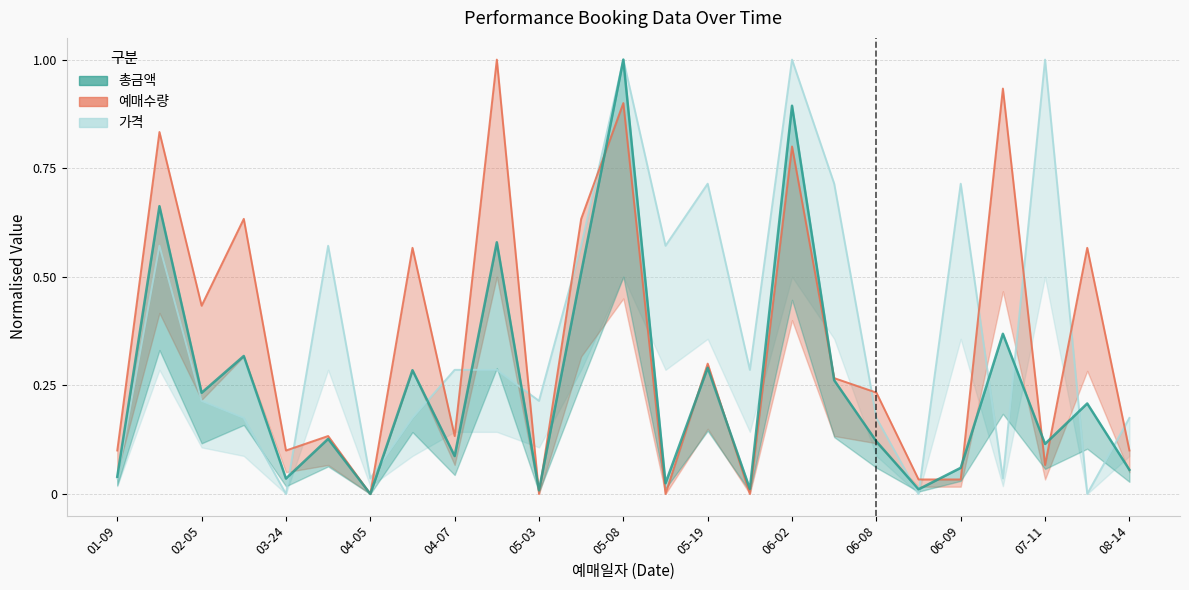

Does the chart have visible grid lines?

Yes